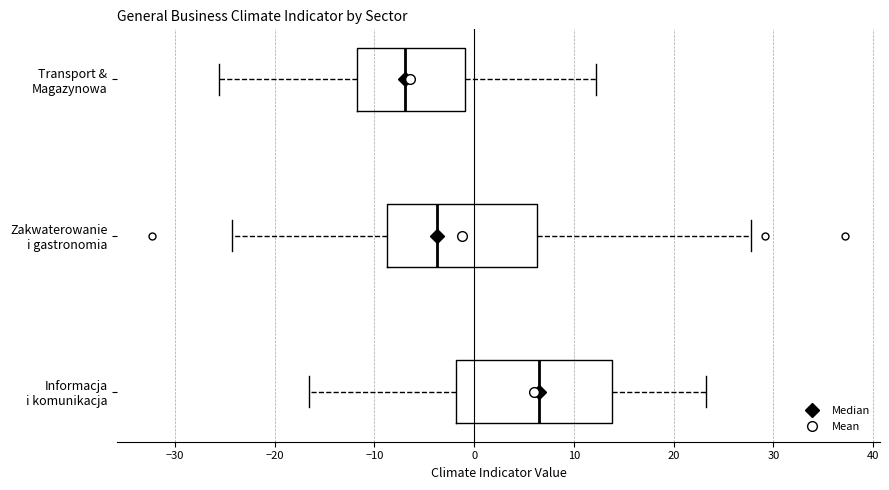

Which box has the furthest to the left median line?

Transport & Magazynowa